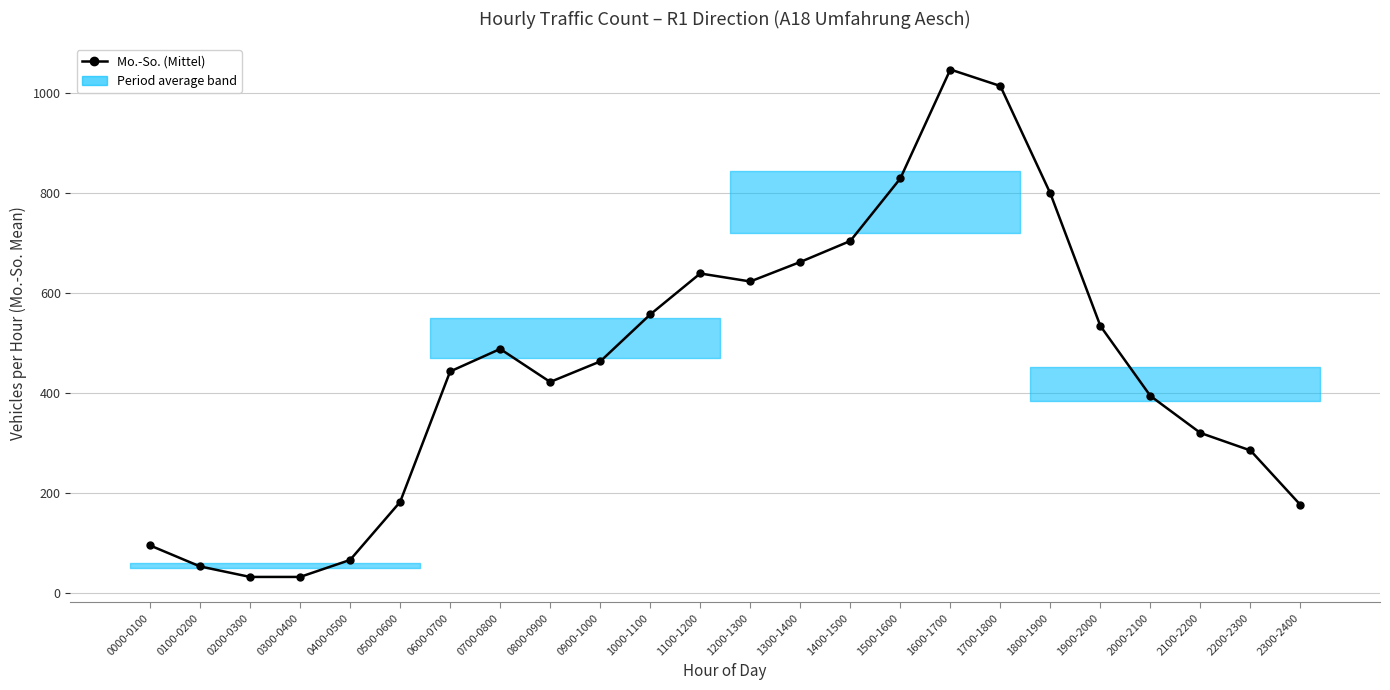

Is it true that the value at 1000-1100 is 557?

True